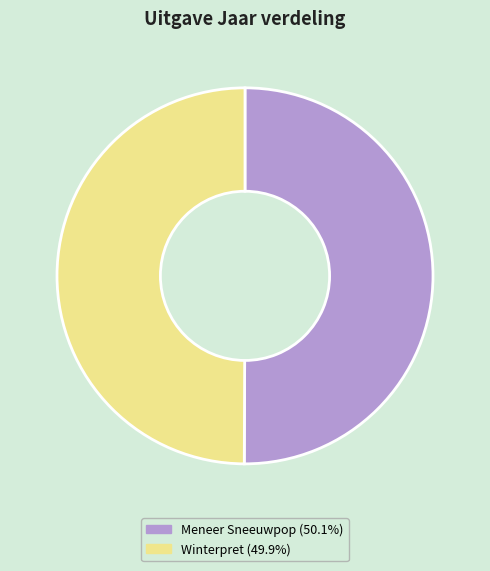

Is it true that Meneer Sneeuwpop is 50% of the pie?

True